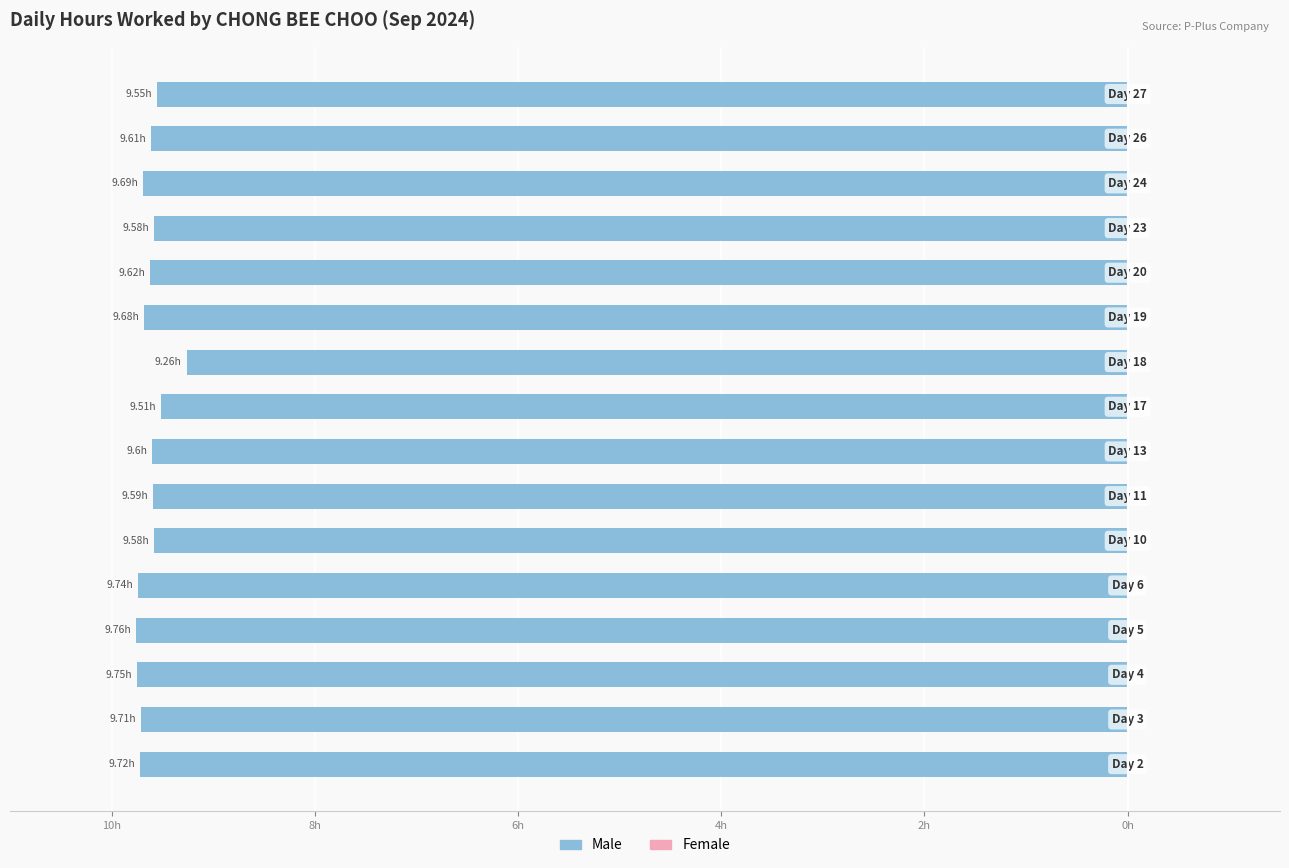

Does the chart contain any negative values?

Yes